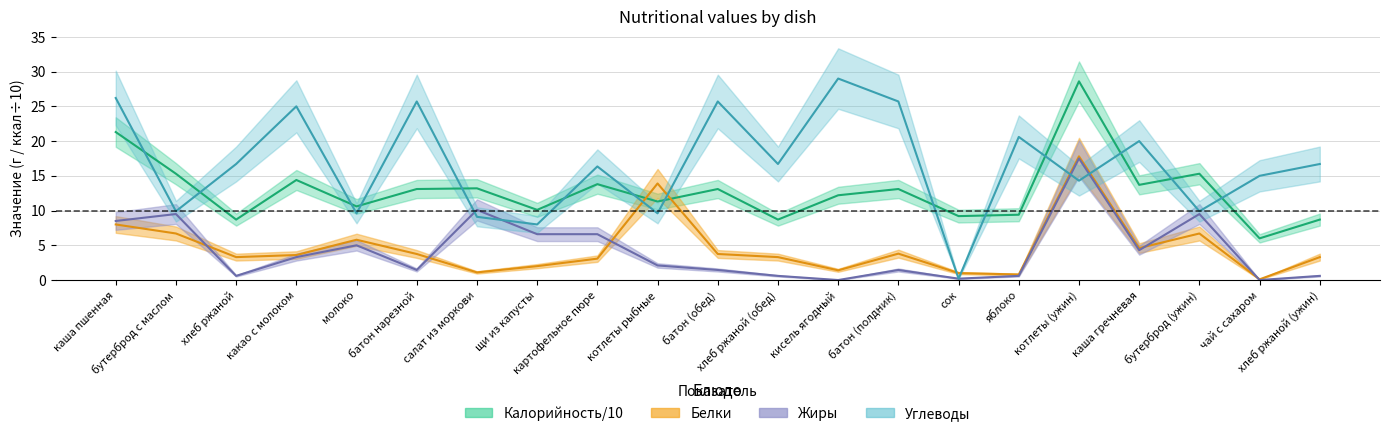

List the series in order of their peak value, highest first.

Углеводы, Калорийность, Белки, Жиры